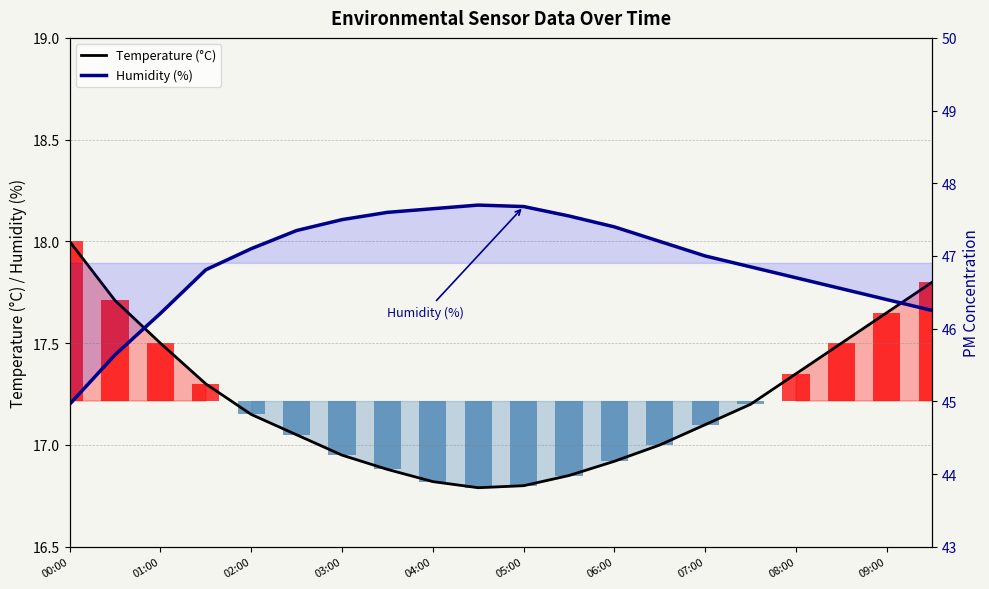

How many data points in Temperature (°C) are above 17?

12